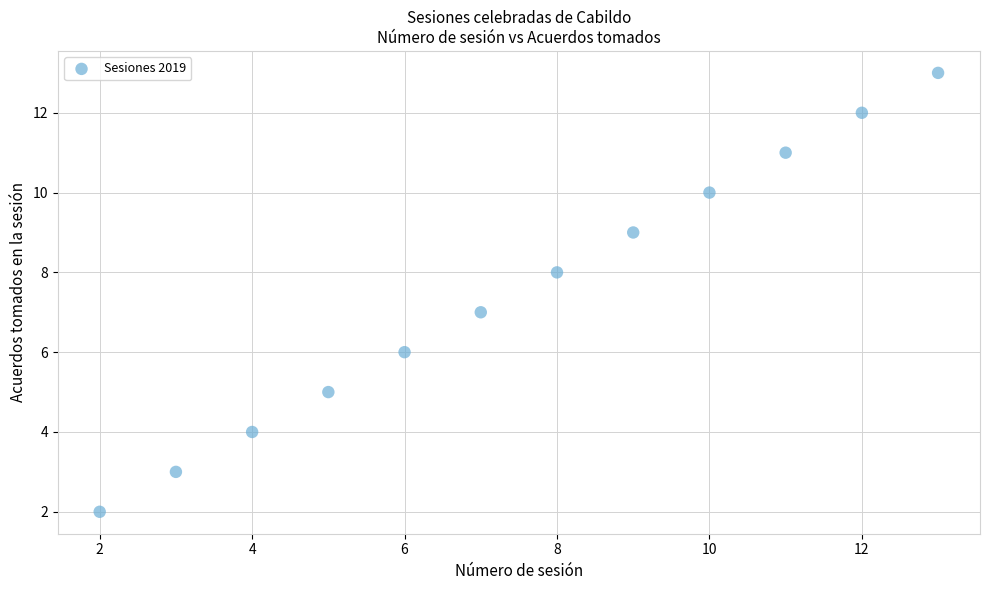

What is the average Y value?

8